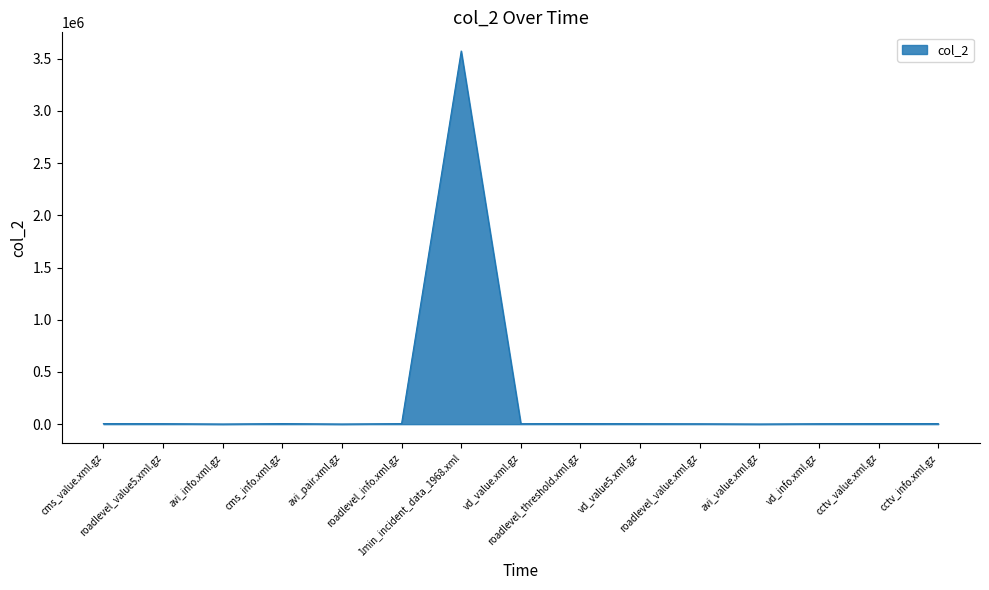

What is the difference between the maximum and minimum values?

3571887